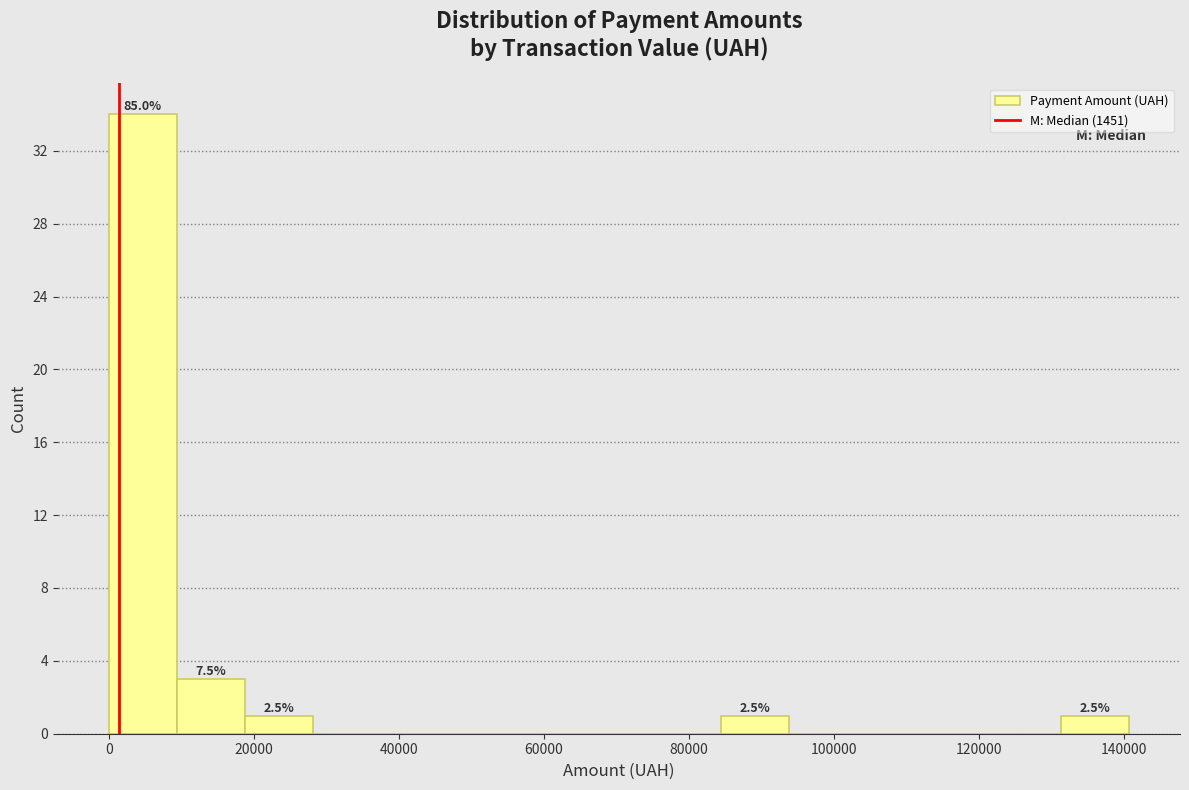

Over which range of the x-axis is the bar tallest?

0 to 10000